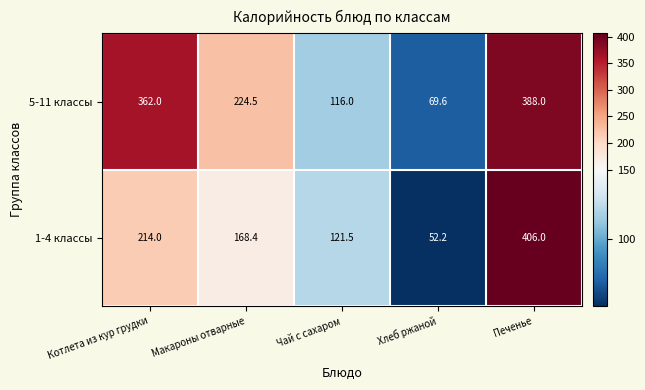

Which series has the largest total across all categories?

5-11 классы